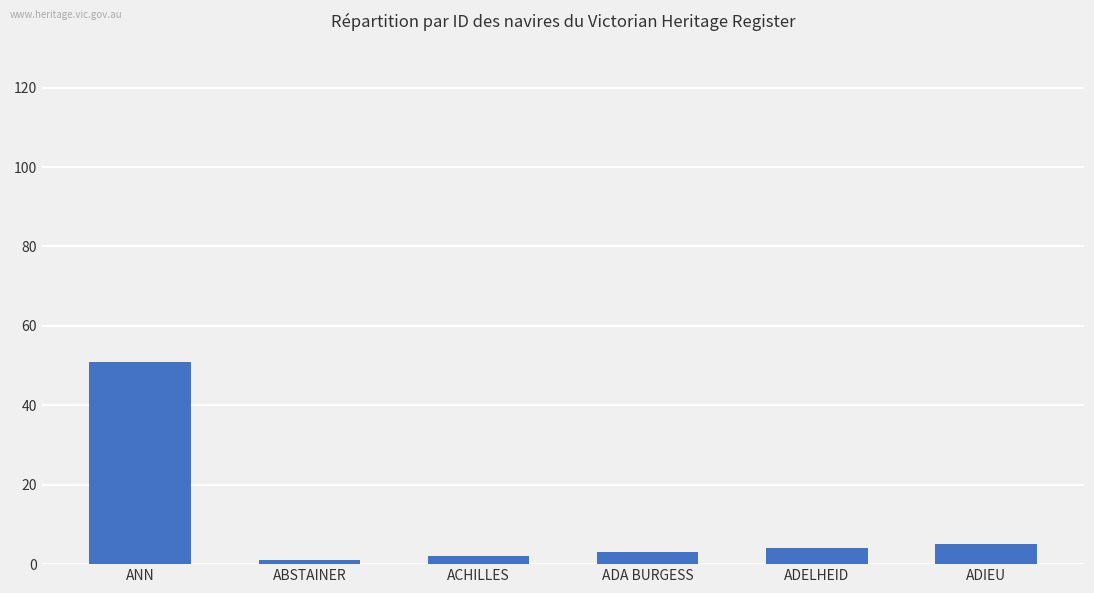

What is the approximate value at ADIEU?

5